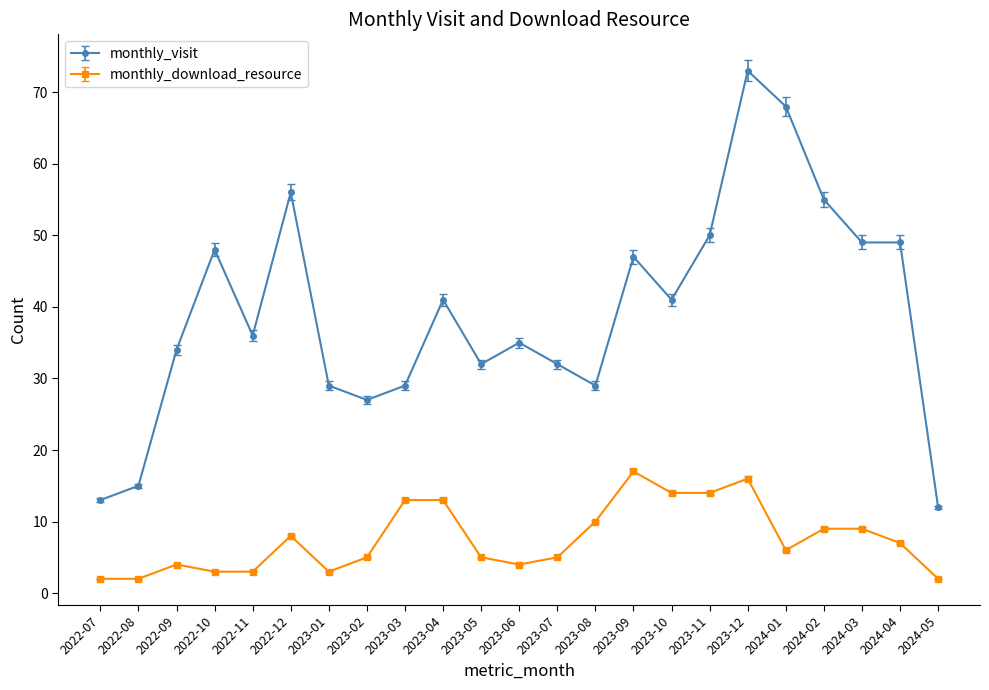

True or false: monthly_visit has a value of 13 at 2022-07.

True